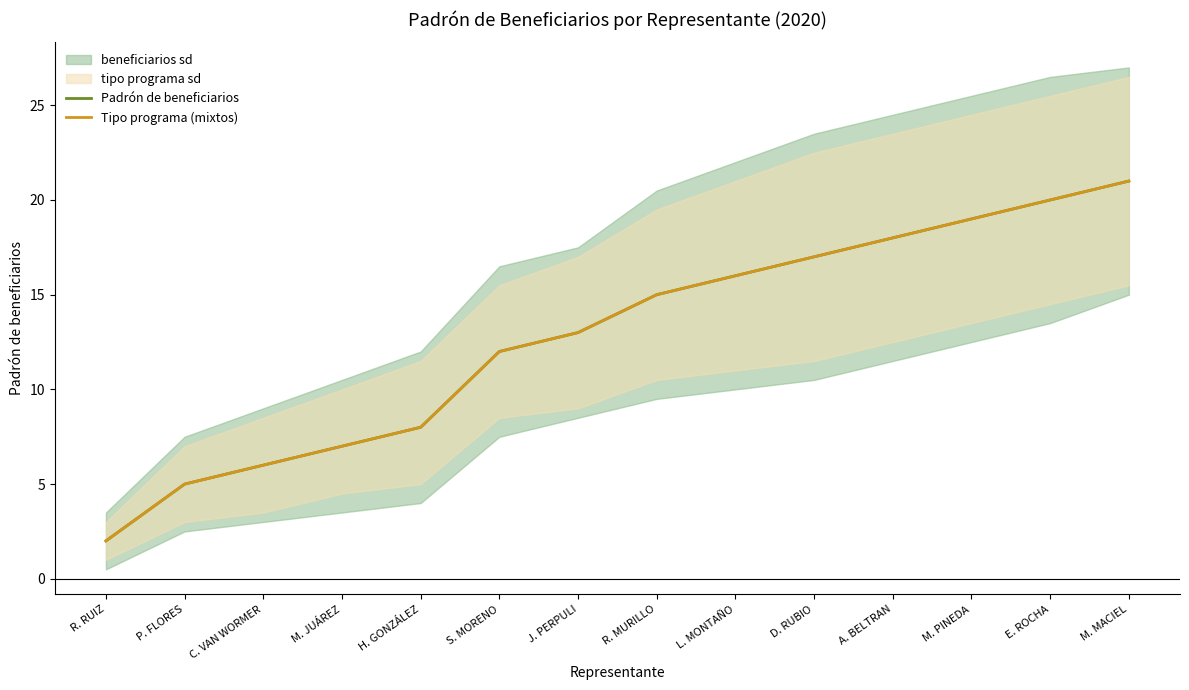

How many values in the Padrón de beneficiarios series are below 15?

7